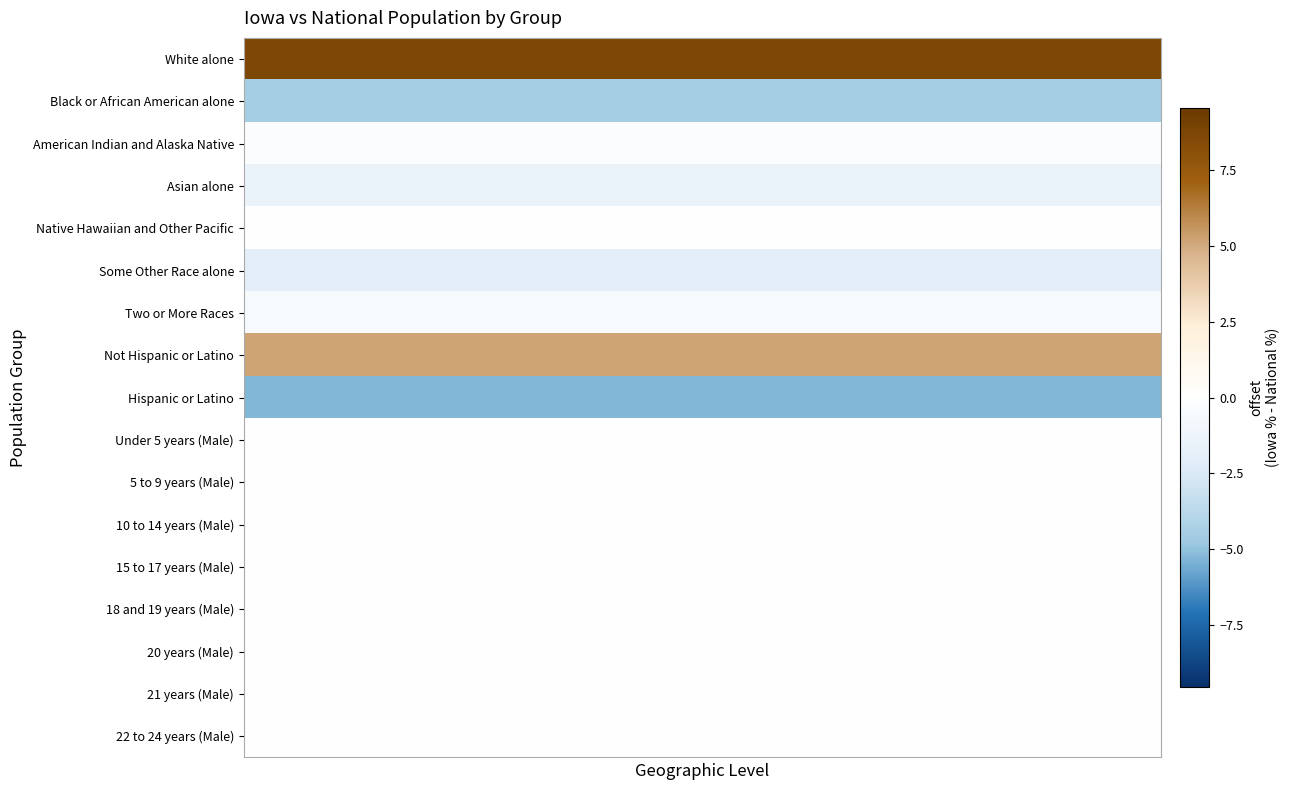

How many data points does each series have?

8